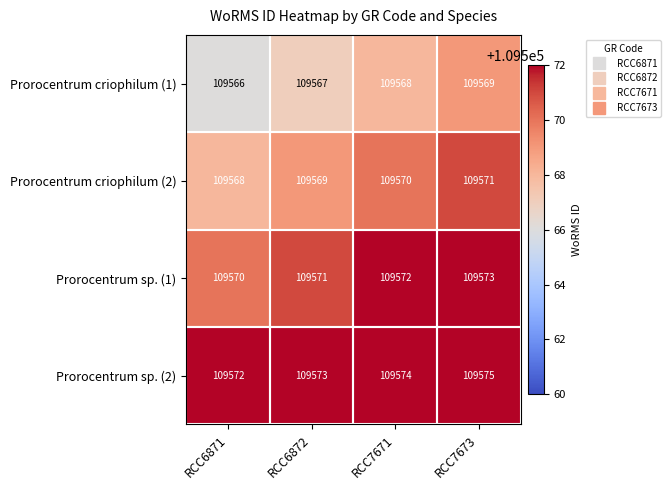

What value does the Prorocentrum sp. (1) series have at RCC7673?

109573